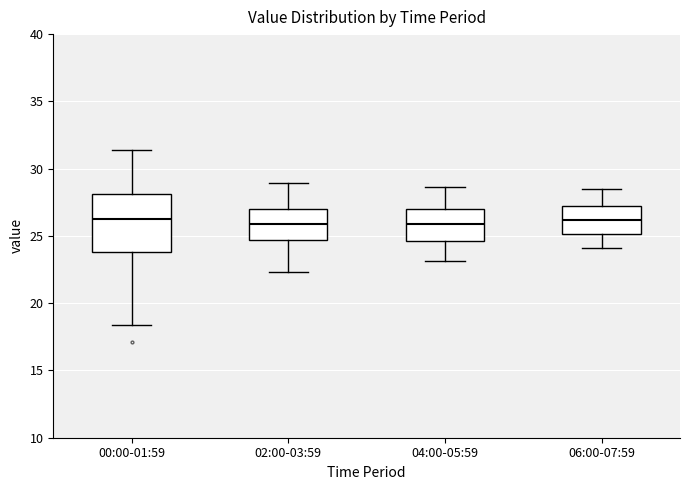

Which box is the tallest, from its lower edge to its upper edge?

00:00-01:59